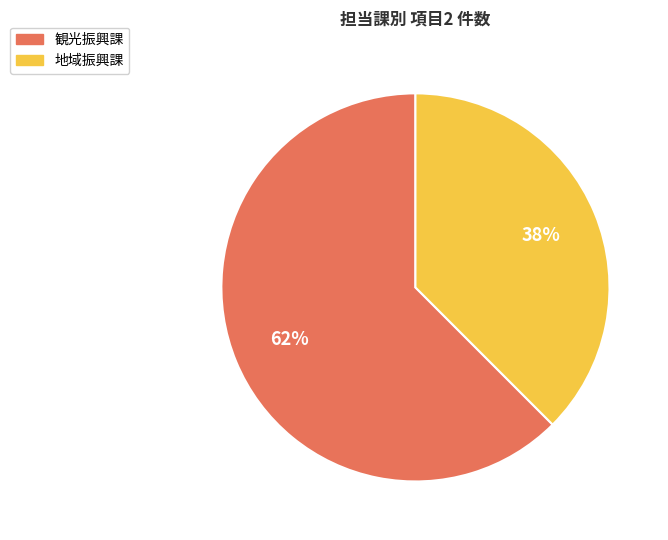

Is there a majority slice in this chart?

Yes